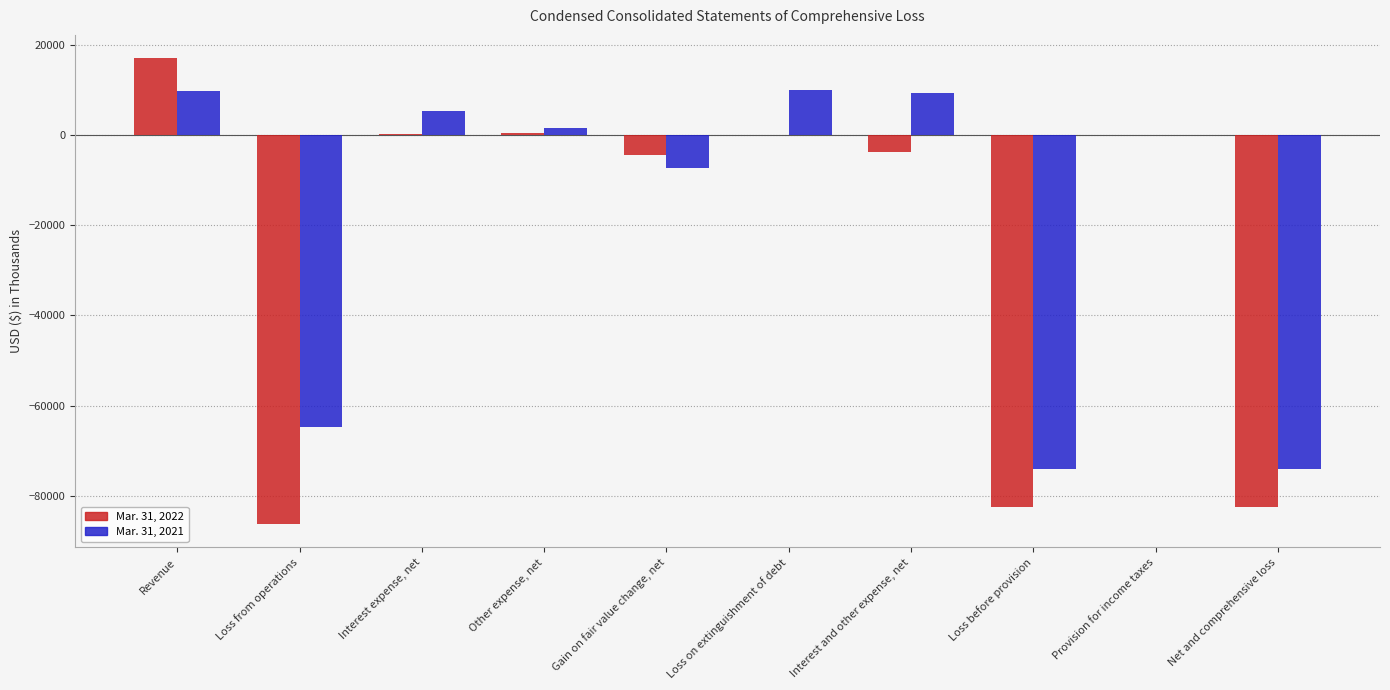

What is the sum of all Mar. 31, 2021 values?

-184271